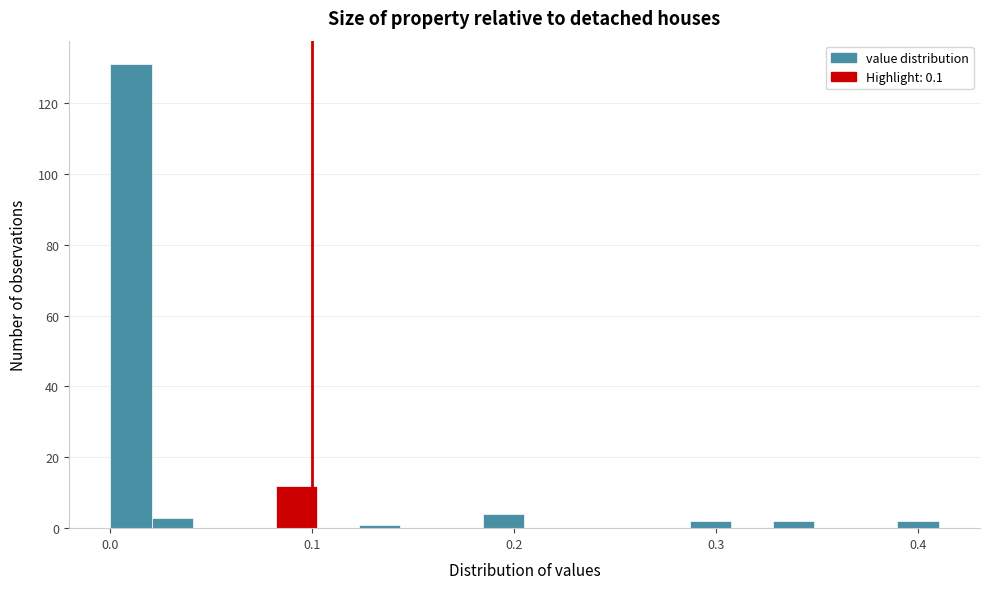

Around what value on the x-axis is the tallest bar? Give the approximate position of its centre, as read against the axis.

0.01